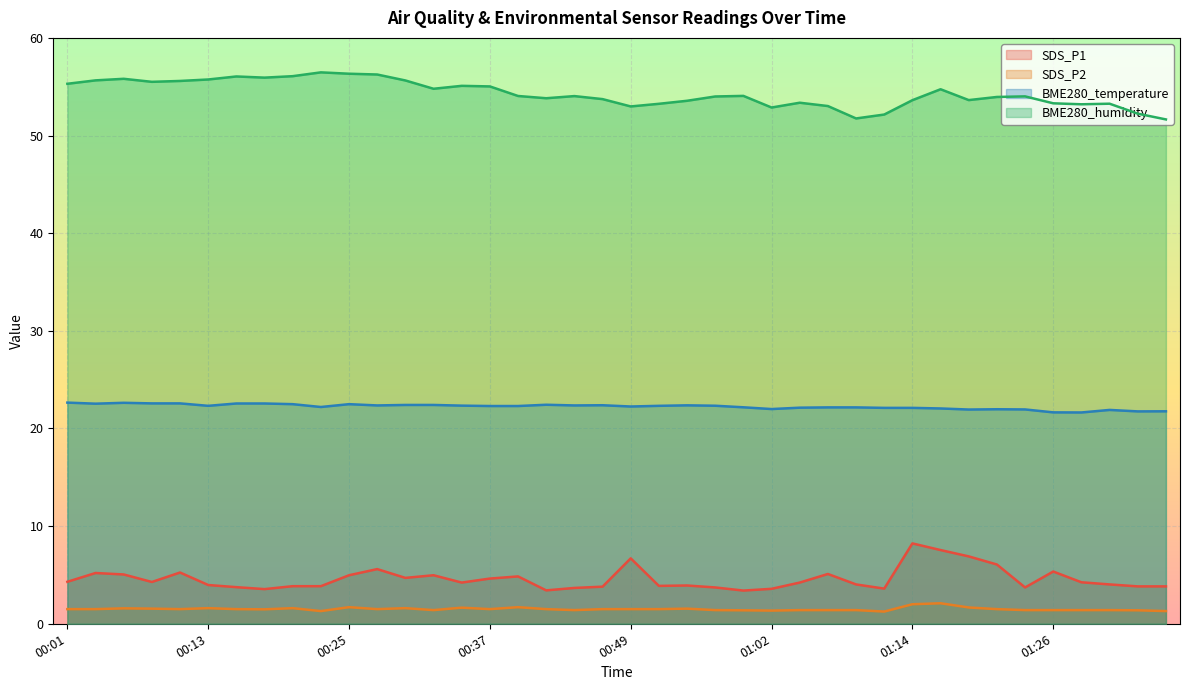

Read the SDS_P2 value at 01:16.

2.1